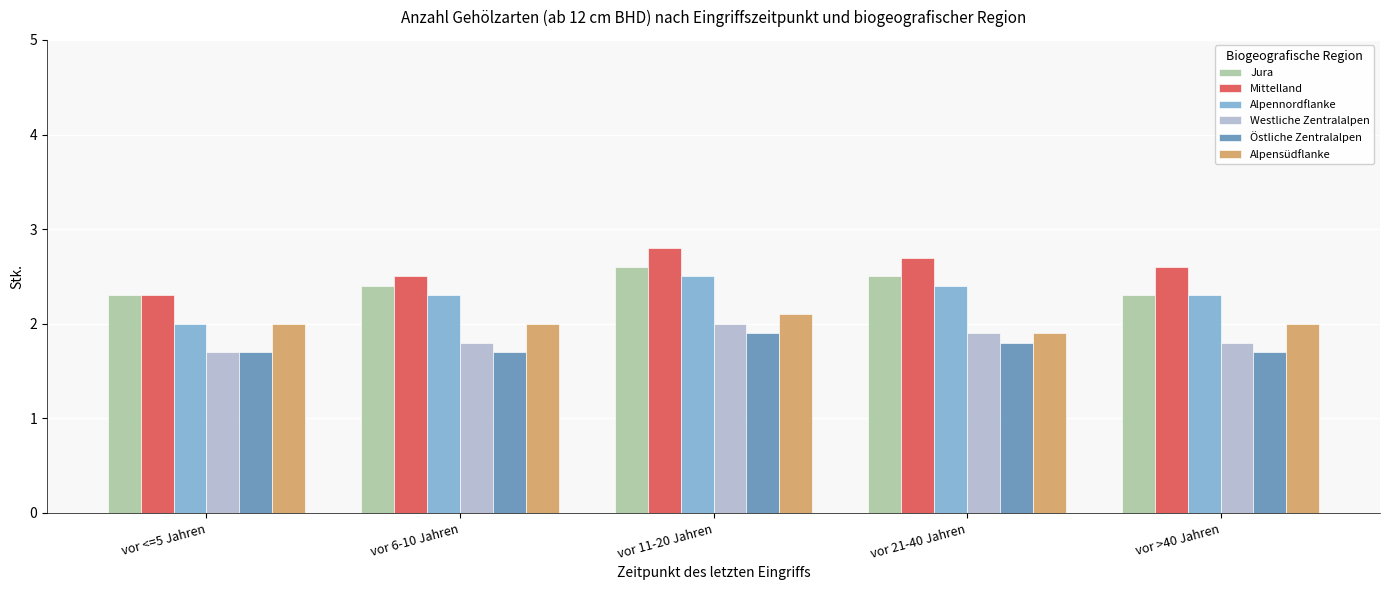

What is the difference between the second highest and minimum values in the Alpennordflanke series?

0.4